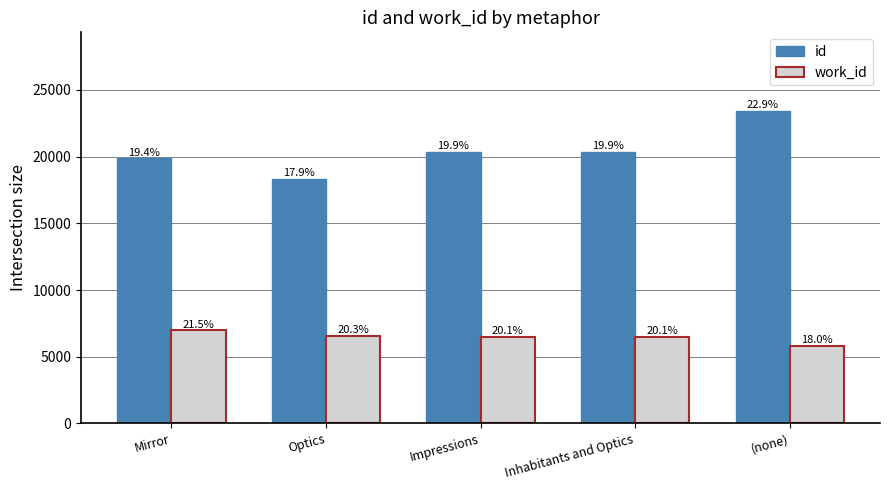

Which category has the lowest value in the id series?

Optics